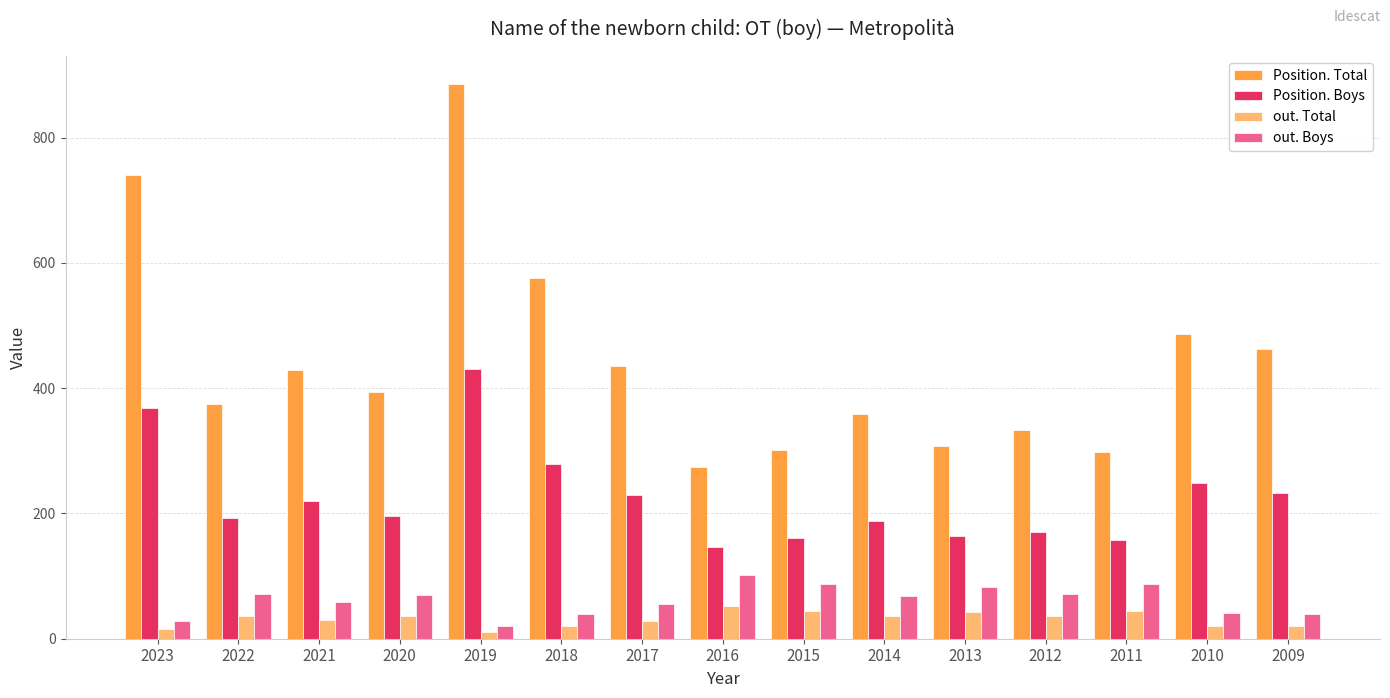

What is the average value of the Position. Boys series?

225